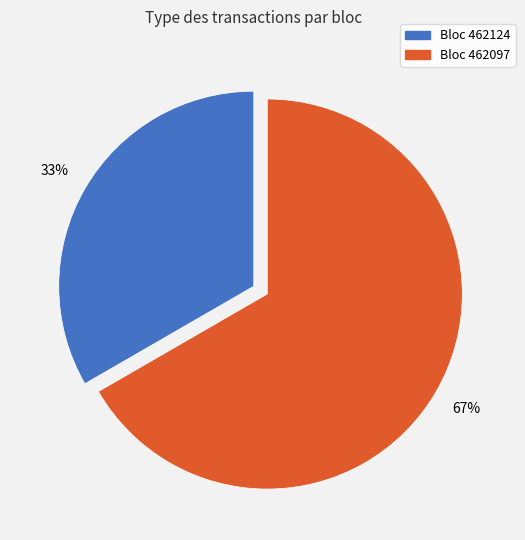

To the nearest percent, what is the average slice percentage?

50%